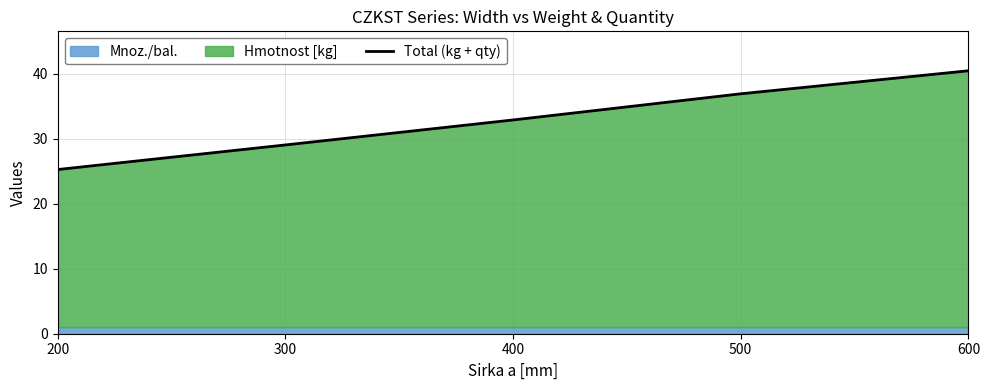

What is the value of the 3rd point from the left?

32.9